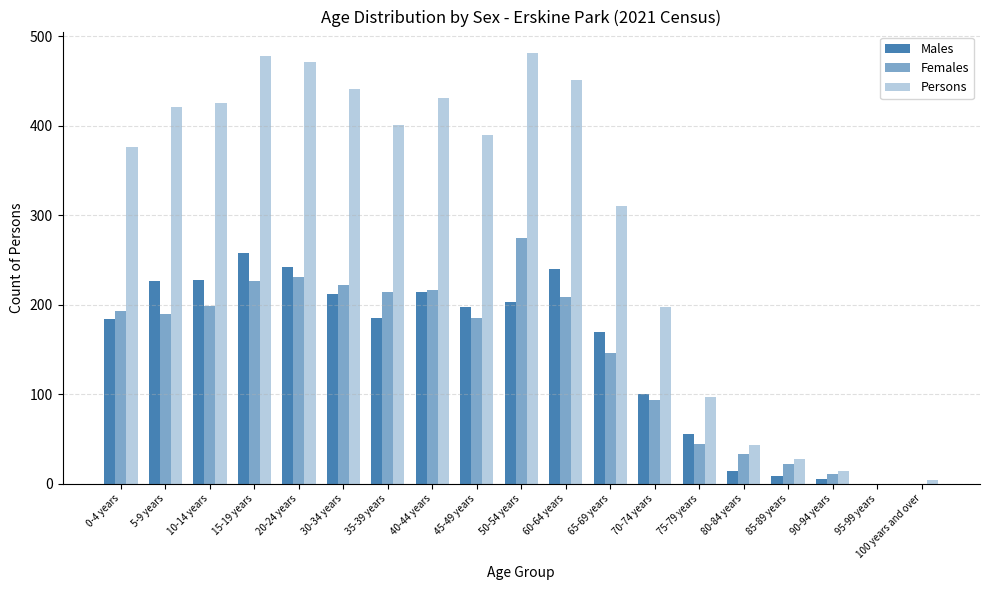

Reading right to left, extract all data points from this chart.

Males: 100 years and over=0	95-99 years=0	90-94 years=5	85-89 years=8	80-84 years=14	75-79 years=55	70-74 years=100	65-69 years=169	60-64 years=240	50-54 years=203	45-49 years=197	40-44 years=214	35-39 years=185	30-34 years=212	20-24 years=242	15-19 years=258	10-14 years=228	5-9 years=226	0-4 years=184
Females: 100 years and over=0	95-99 years=0	90-94 years=11	85-89 years=22	80-84 years=33	75-79 years=44	70-74 years=93	65-69 years=146	60-64 years=209	50-54 years=274	45-49 years=185	40-44 years=216	35-39 years=214	30-34 years=222	20-24 years=231	15-19 years=226	10-14 years=199	5-9 years=189	0-4 years=193
Persons: 100 years and over=4	95-99 years=0	90-94 years=14	85-89 years=28	80-84 years=43	75-79 years=97	70-74 years=197	65-69 years=310	60-64 years=451	50-54 years=481	45-49 years=389	40-44 years=431	35-39 years=401	30-34 years=441	20-24 years=471	15-19 years=478	10-14 years=425	5-9 years=421	0-4 years=376